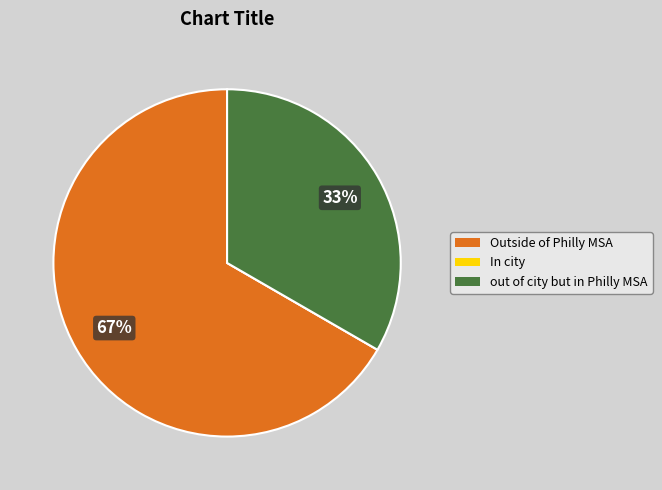

Which category accounts for the majority?

Outside of Philly MSA